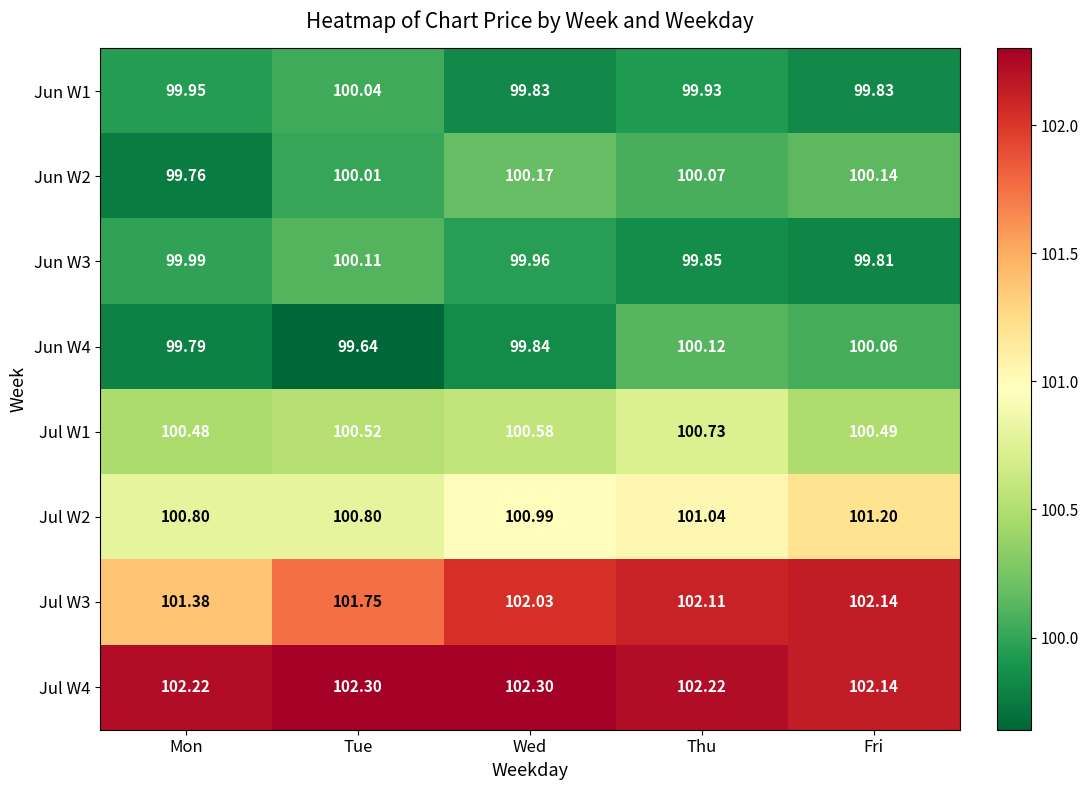

What is the total value across all series at Thu?

806.1